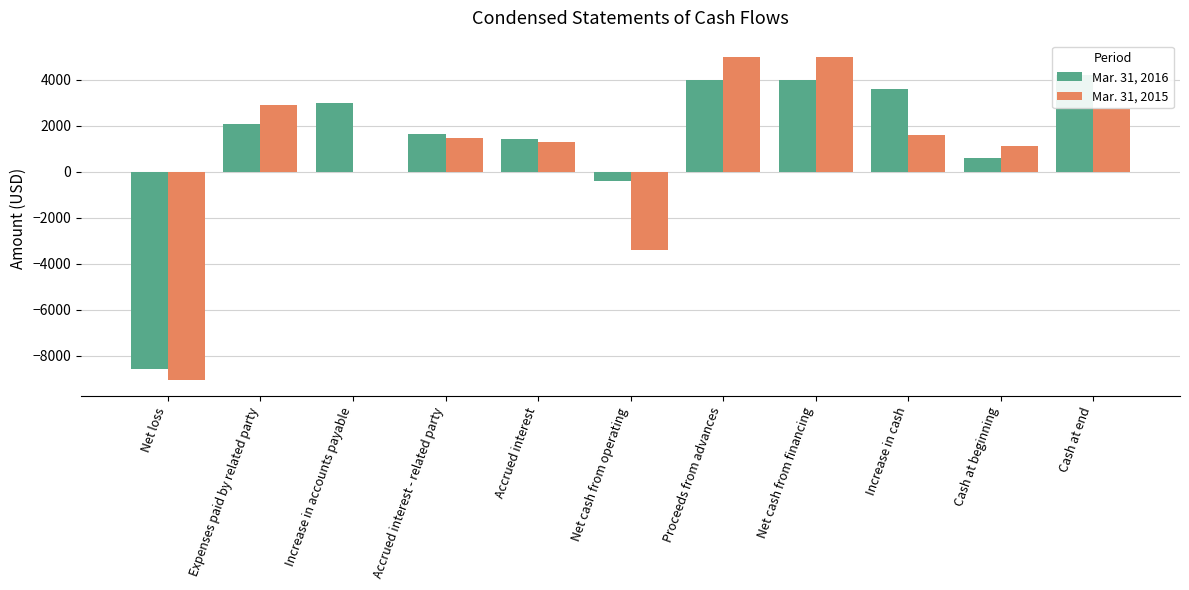

Reading left to right, transcribe all the data shown in this chart.

Mar. 31, 2016: -8586	2100	3000	1665	1421	-400	4000	4000	3600	598	4198
Mar. 31, 2015: -9058	2900	0	1455	1303	-3400	5000	5000	1600	1138	2738